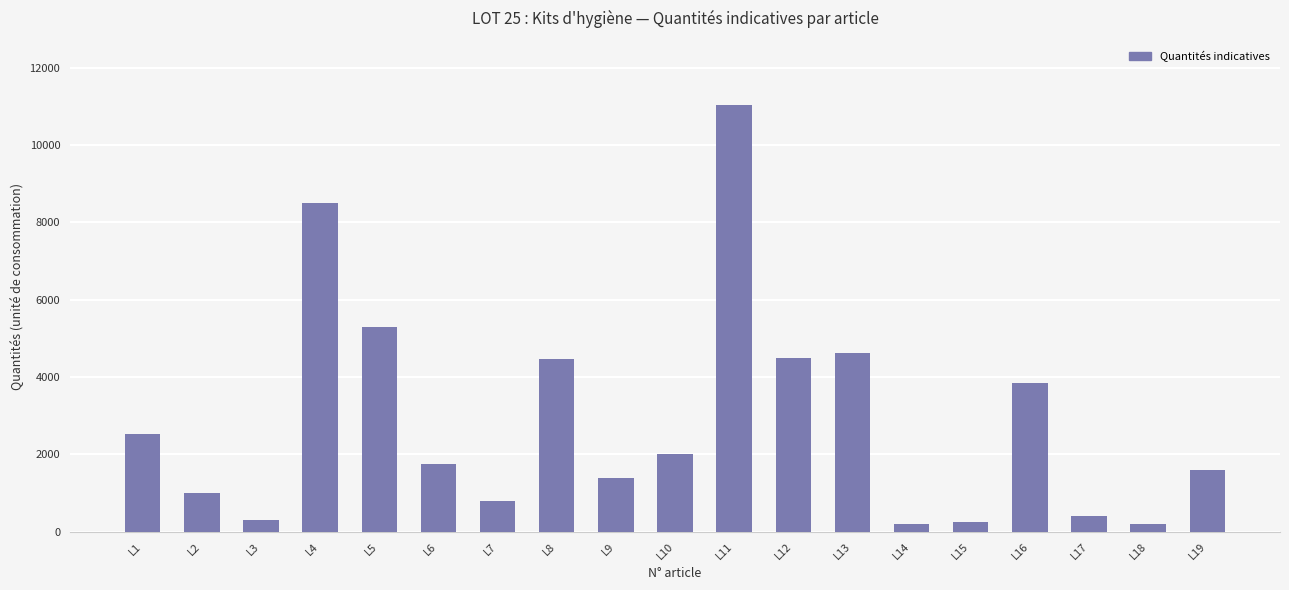

At which label is the value closest to 5620?

L5